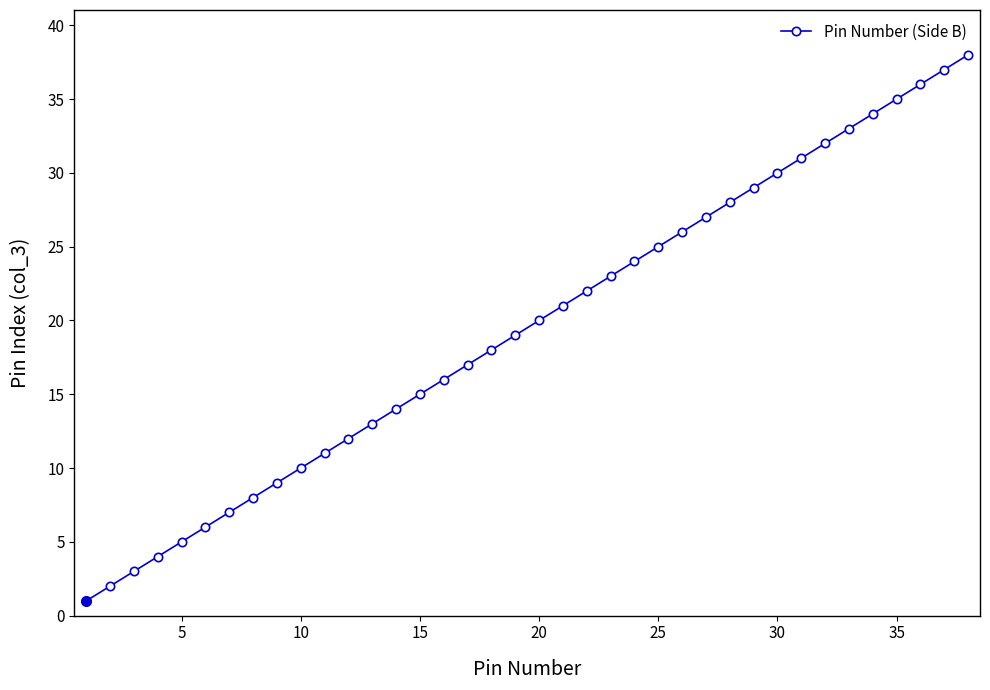

What is the minimum value shown in the chart?

1